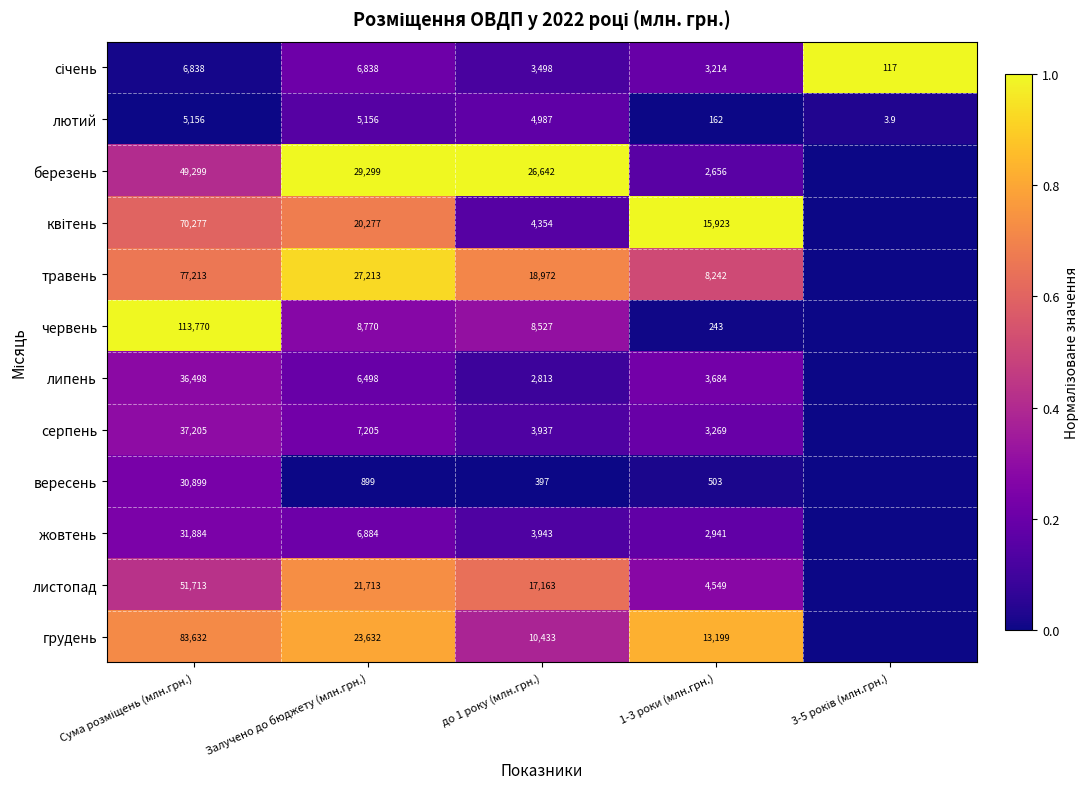

What is the difference between the липень values at Залучено до бюджету (млн.грн.) and 1-3 роки (млн.грн.)?

2814.0